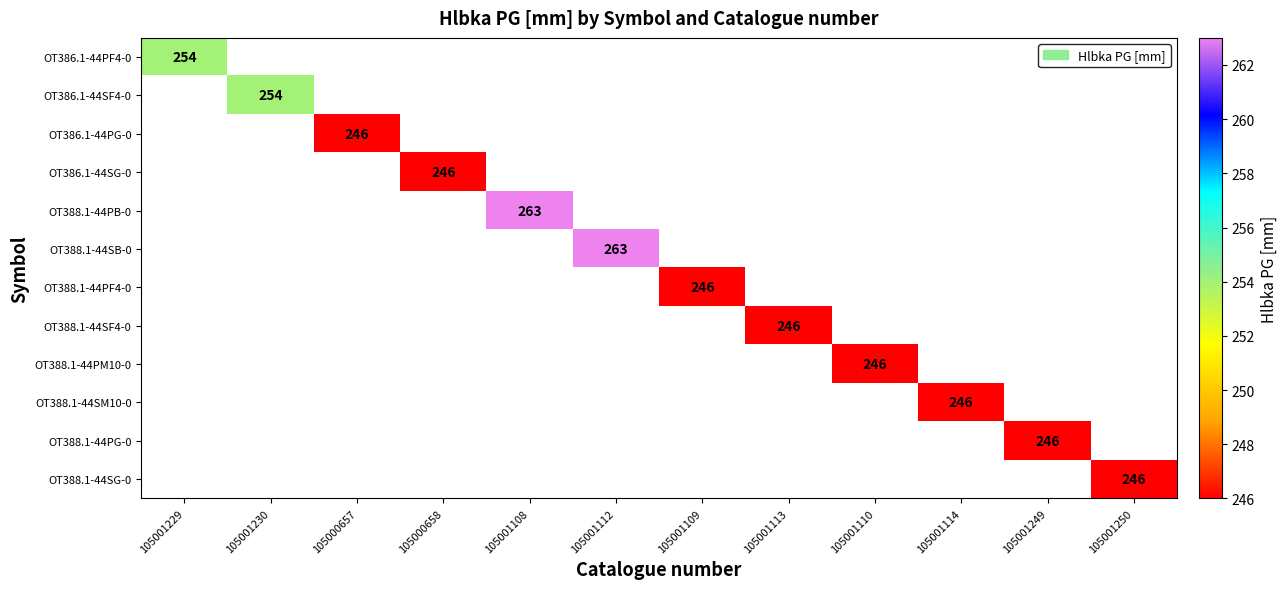

True or false: OT388.1-44PB-0 has a value of 263 at 105001108.

True